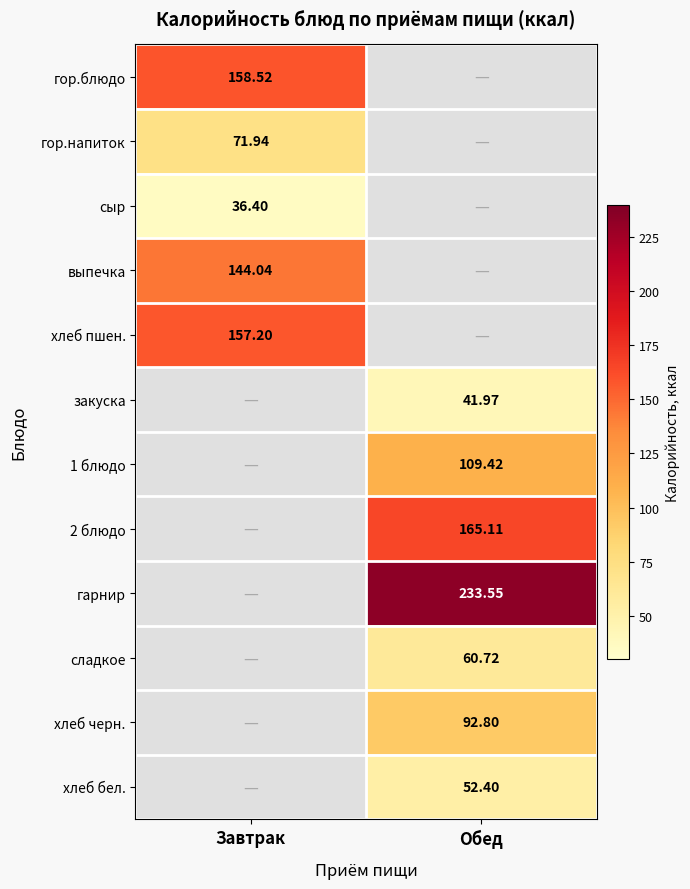

Which series changed the most between Завтрак and Обед?

гарнир